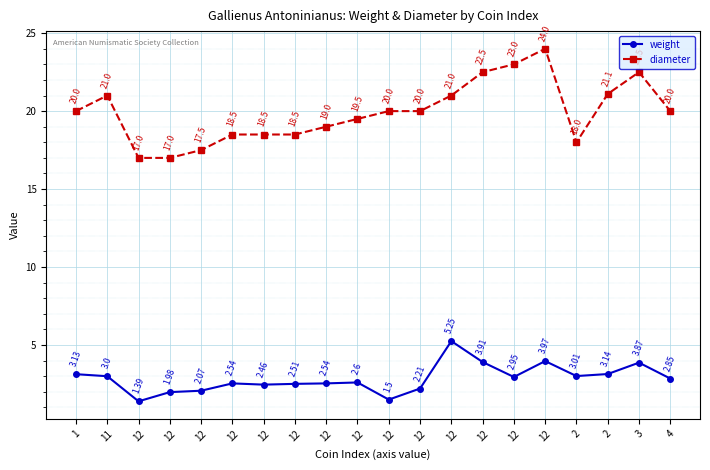

Is this an area chart (filled region under the line)?

No